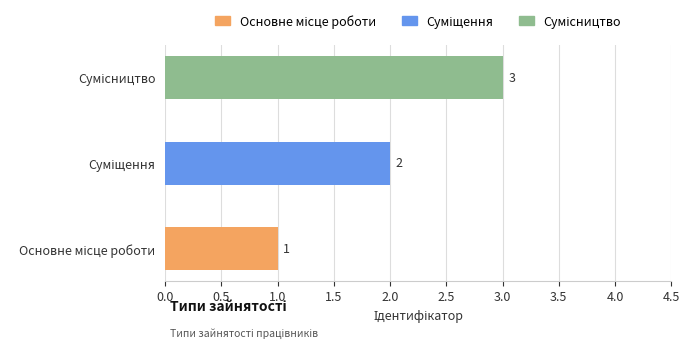

What is the greatest value displayed?

3